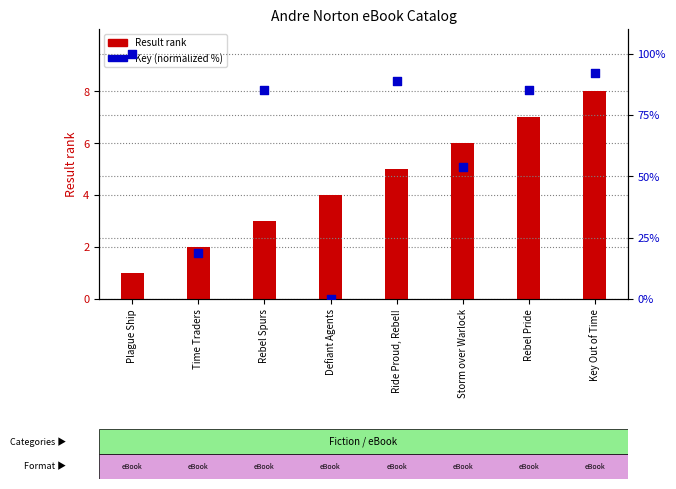

Which series reaches the maximum Y coordinate?

Key (normalized %)